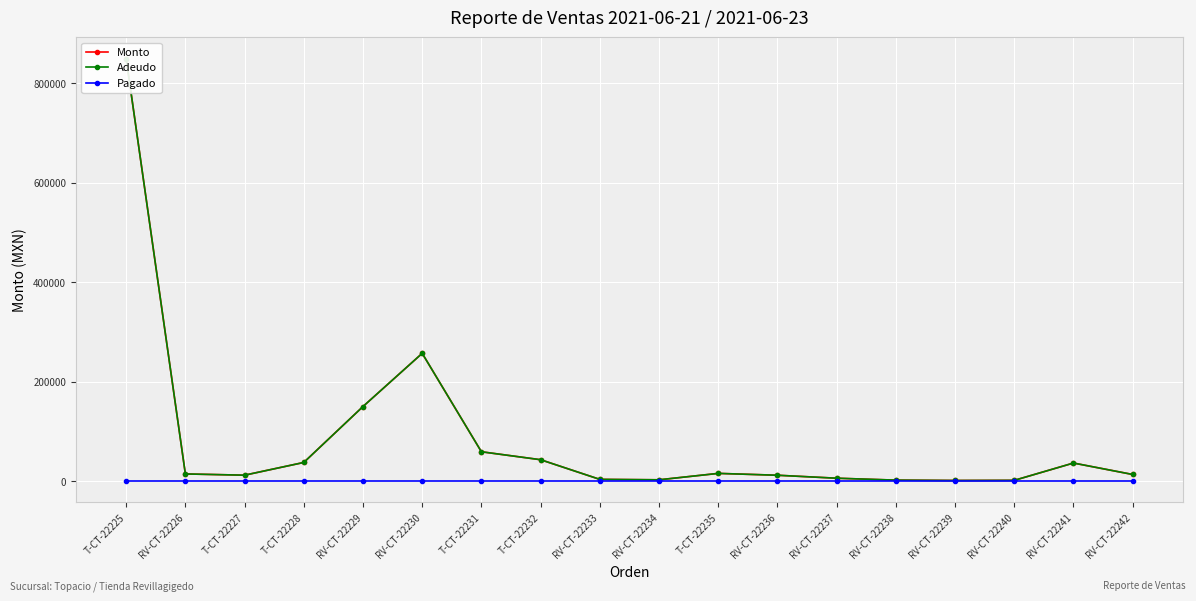

Rank the series by their maximum value, from highest to lowest.

Monto, Adeudo, Pagado